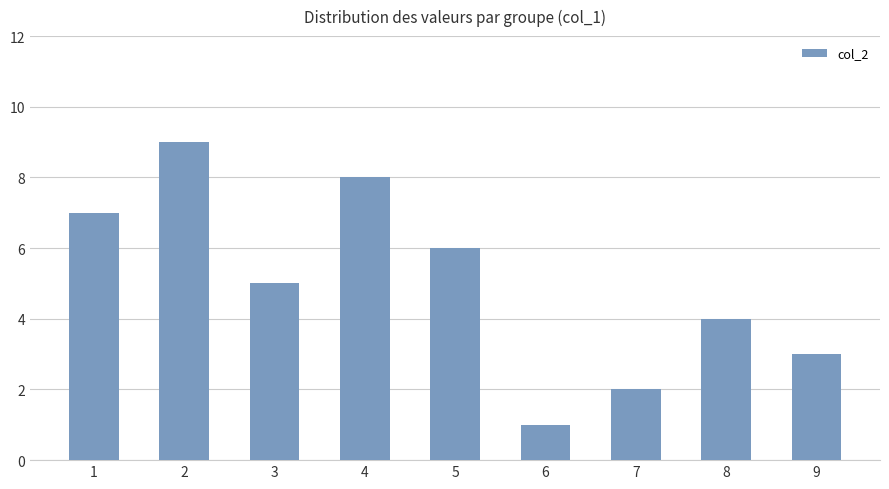

What is the difference between the maximum and minimum values?

8